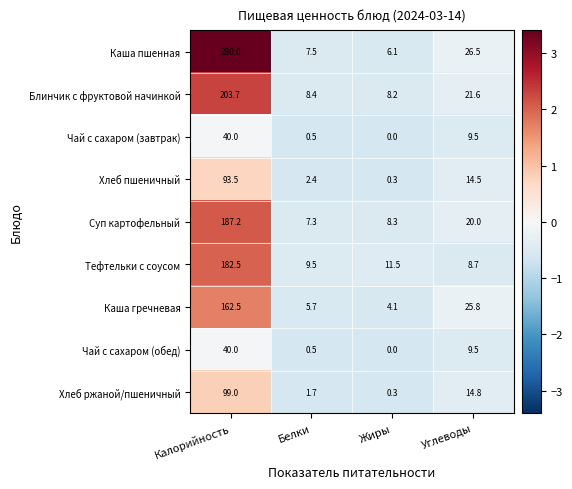

At how many categories does at least one series exceed 1?

4